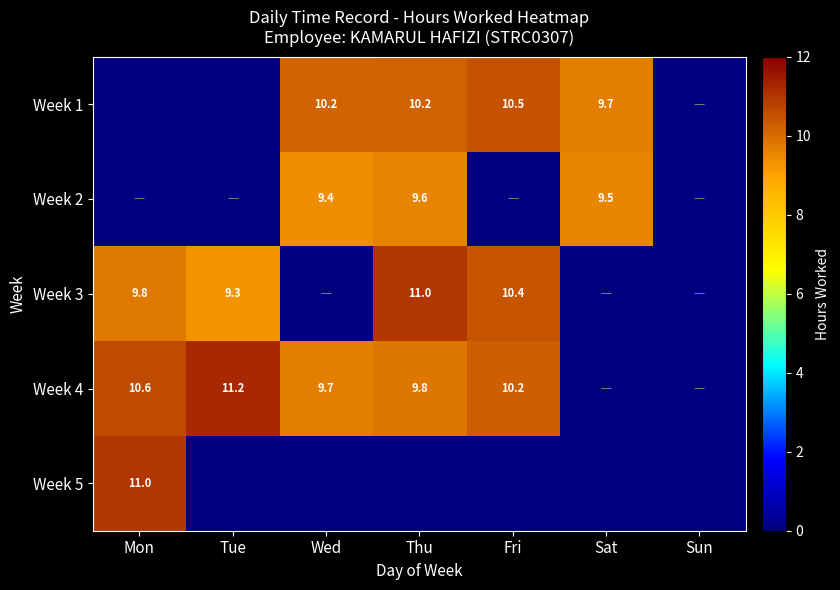

What is the sum of the Week 3 values at Mon and Fri?

20.2